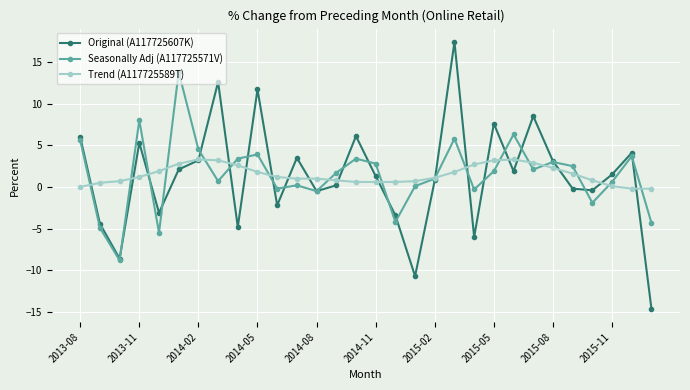

Does the chart have visible grid lines?

Yes